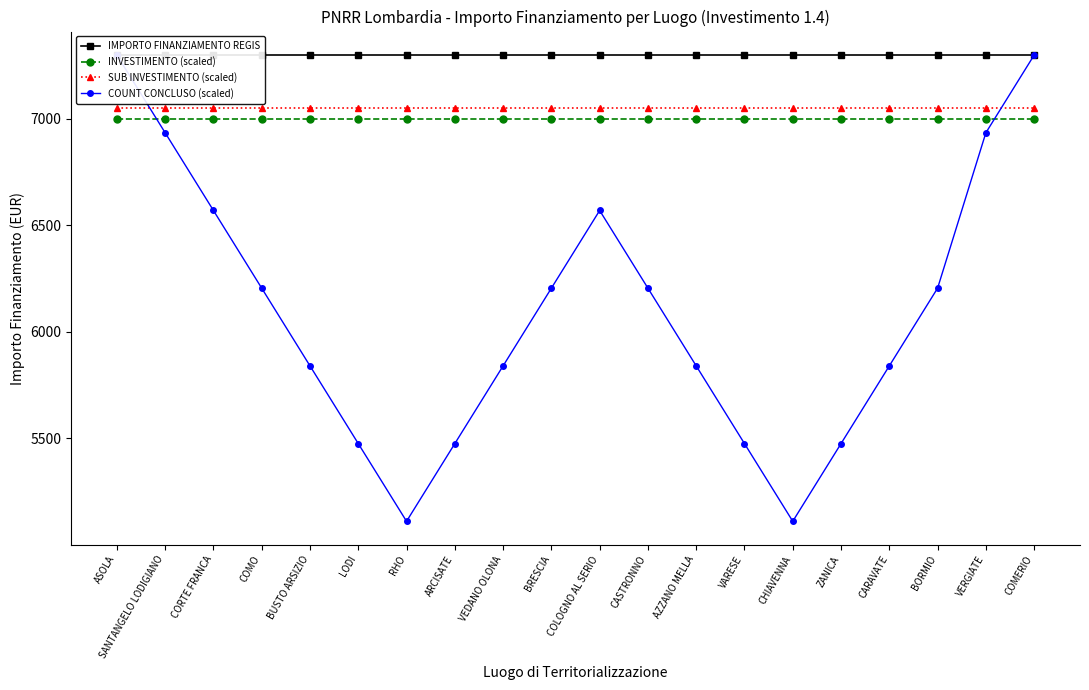

Reading left to right, transcribe all the data shown in this chart.

IMPORTO FINANZIAMENTO REGIS: 7301	7301	7301	7301	7301	7301	7301	7301	7301	7301	7301	7301	7301	7301	7301	7301	7301	7301	7301	7301
INVESTIMENTO (scaled): 7000	7000	7000	7000	7000	7000	7000	7000	7000	7000	7000	7000	7000	7000	7000	7000	7000	7000	7000	7000
SUB INVESTIMENTO (scaled): 7050	7050	7050	7050	7050	7050	7050	7050	7050	7050	7050	7050	7050	7050	7050	7050	7050	7050	7050	7050
COUNT CONCLUSO (scaled): 7300	6935	6570	6205	5840	5475	5110	5475	5840	6205	6570	6205	5840	5475	5110	5475	5840	6205	6935	7300